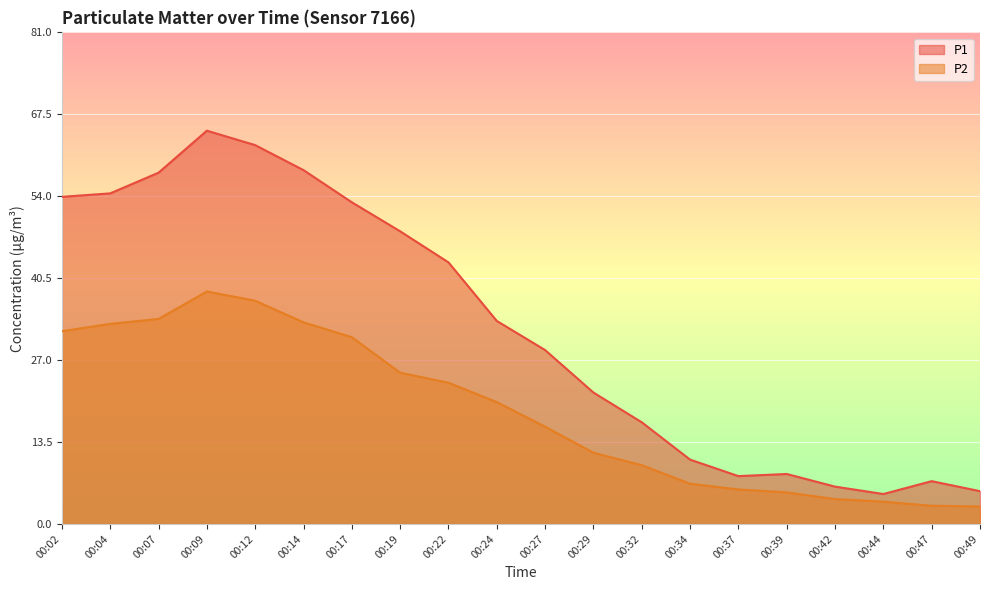

Which series has the largest total across all categories?

P1